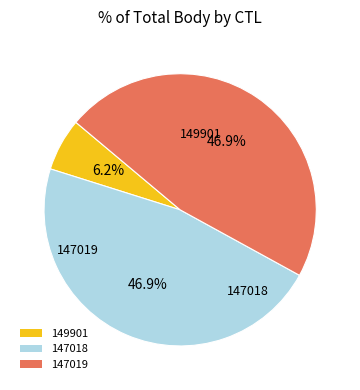

To the nearest percent, what is the difference between the largest and smallest slice percentages?

41%